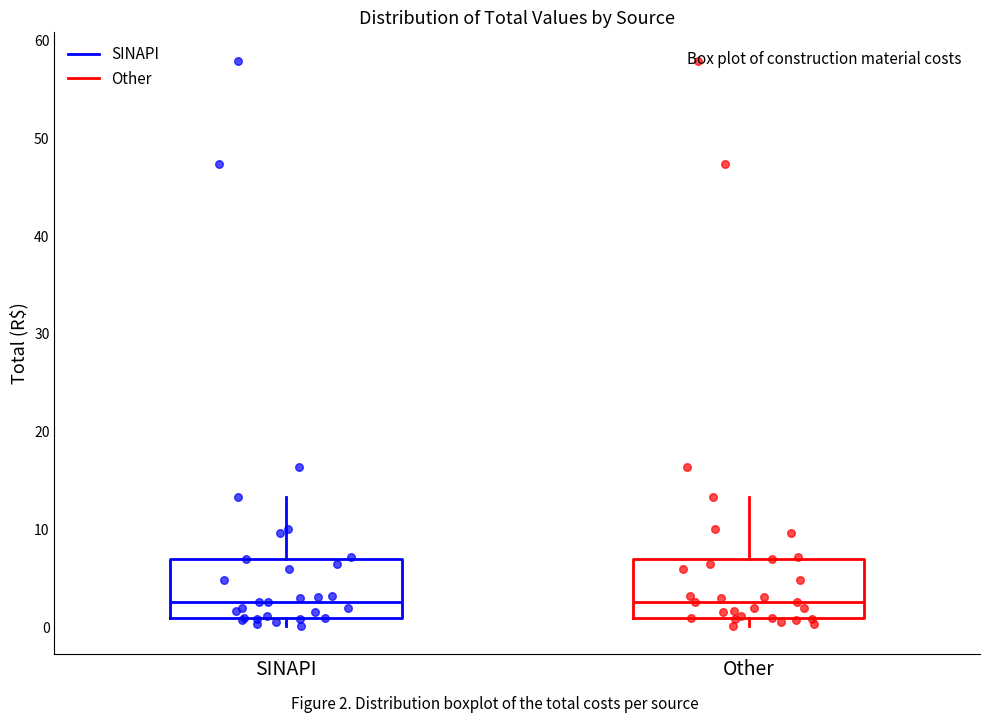

Reading left to right, transcribe this box plot: for each box, give where its median line is, the range the box spans, and where its two whiskers end, as read against the y-axis. The values are not printed on the chart, so give them approximately, as read against the axis.

SINAPI: median 3, box 1 to 7, whiskers 0 to 13
Other: median 3, box 1 to 7, whiskers 0 to 13